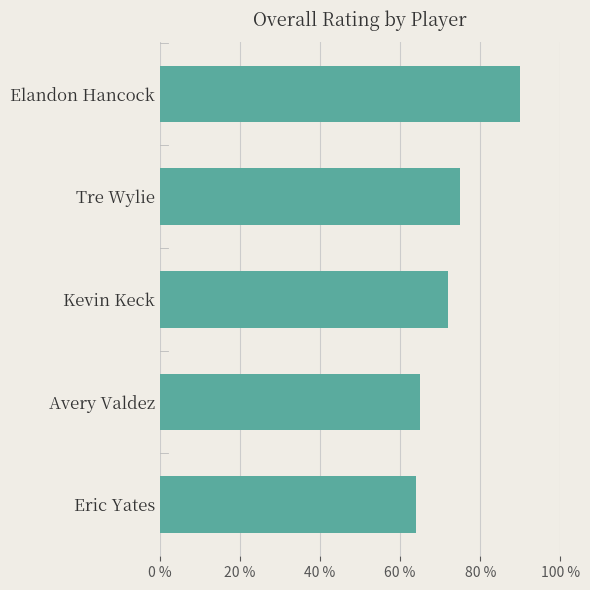

What is the label of the 1st bar from the top?

Elandon Hancock